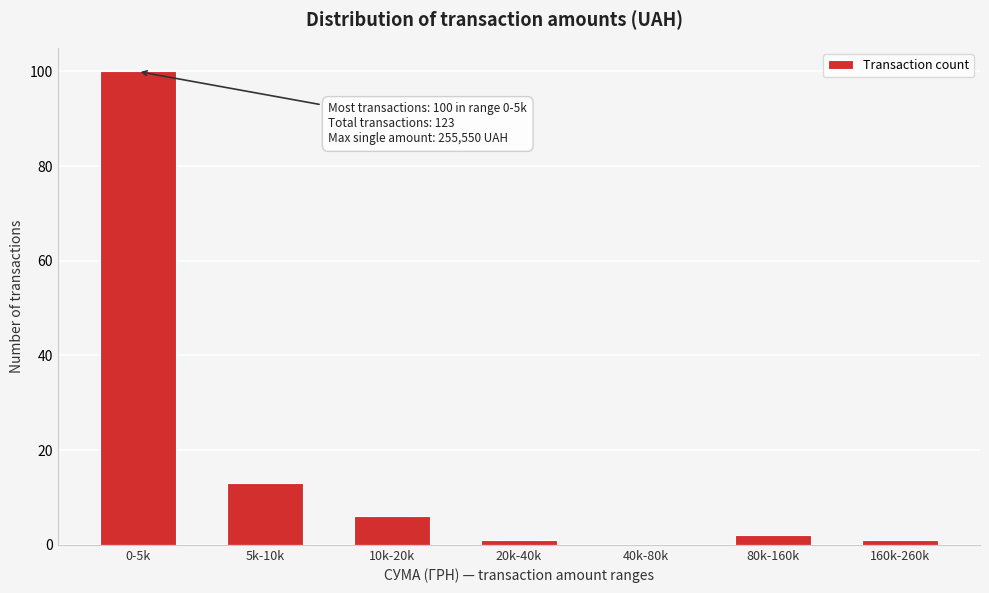

Reading right to left, list all the values displayed in this chart.

160k-260k=1	80k-160k=2	40k-80k=0	20k-40k=1	10k-20k=6	5k-10k=13	0-5k=100